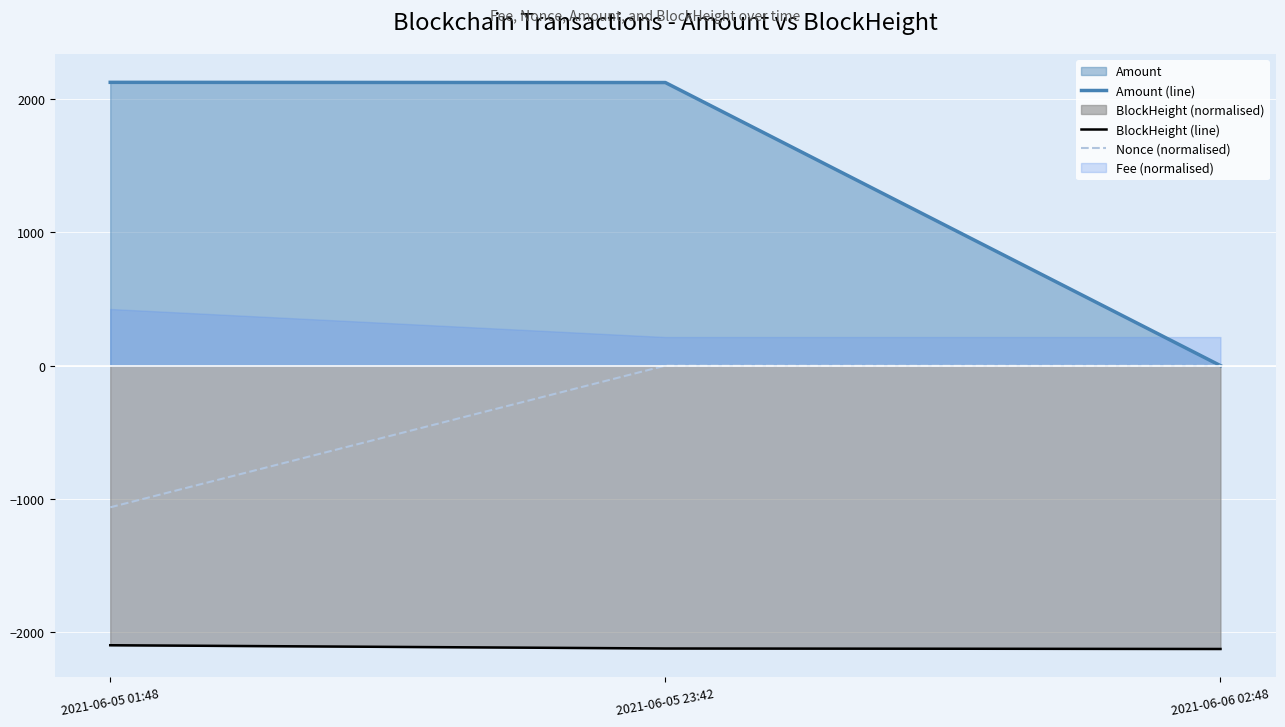

The value of Nonce (normalised) at 2021-06-05 23:42 is 480.3. True or false?

False